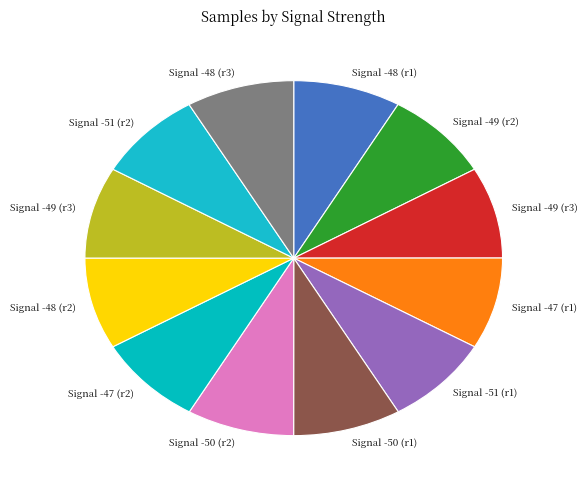

How many segments does this pie chart have?

12